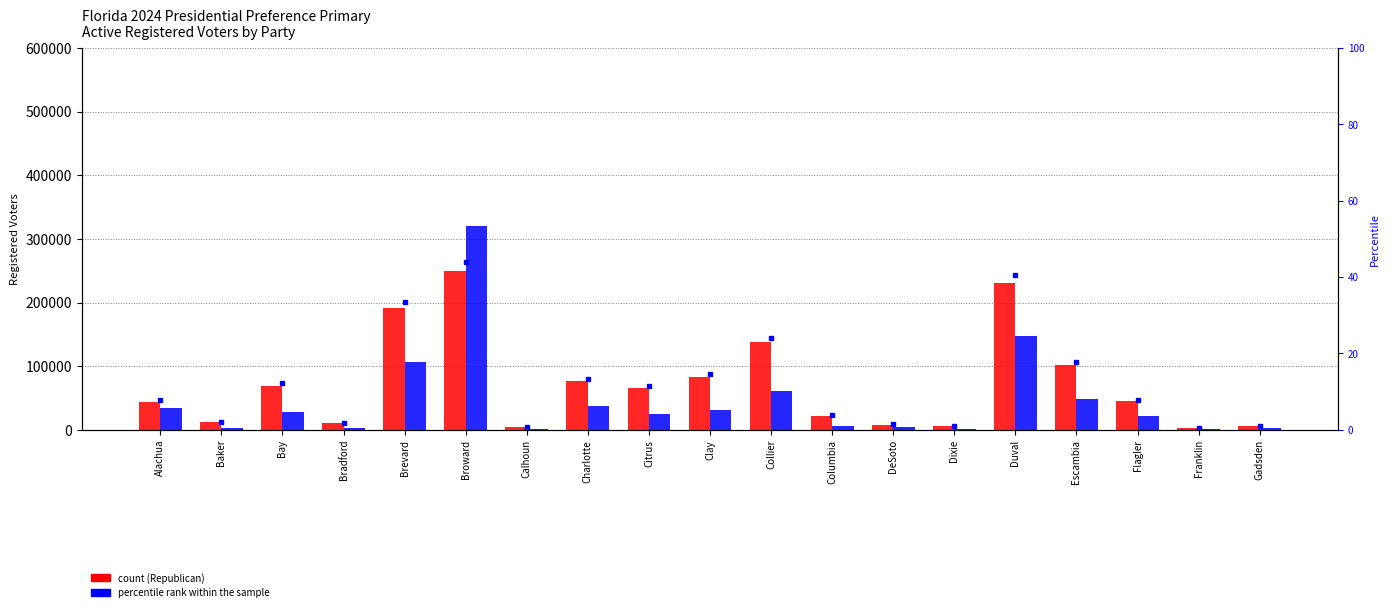

Which series has the widest spread of values?

No Party Affiliation